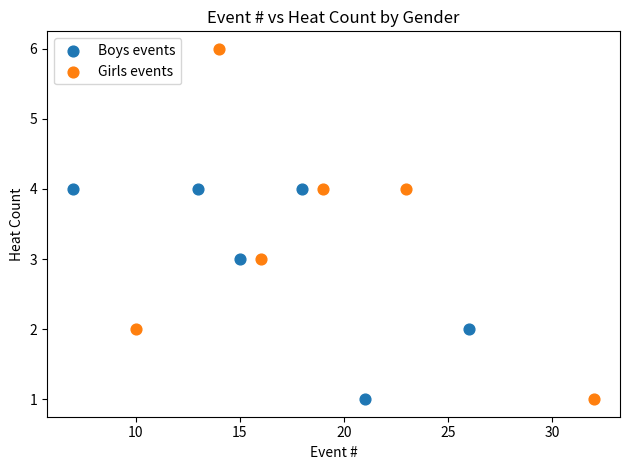

Which series has the widest spread of Y values?

Girls events